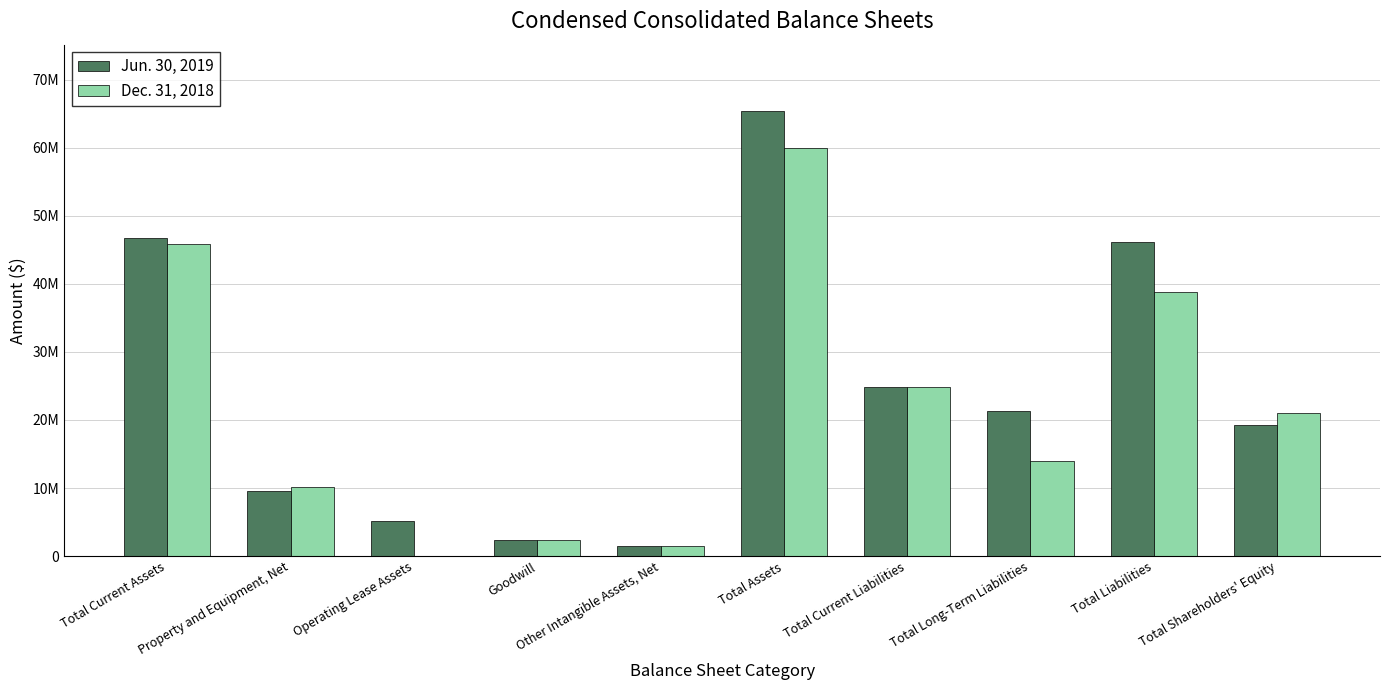

What are all the series names shown in the legend?

Jun. 30, 2019, Dec. 31, 2018